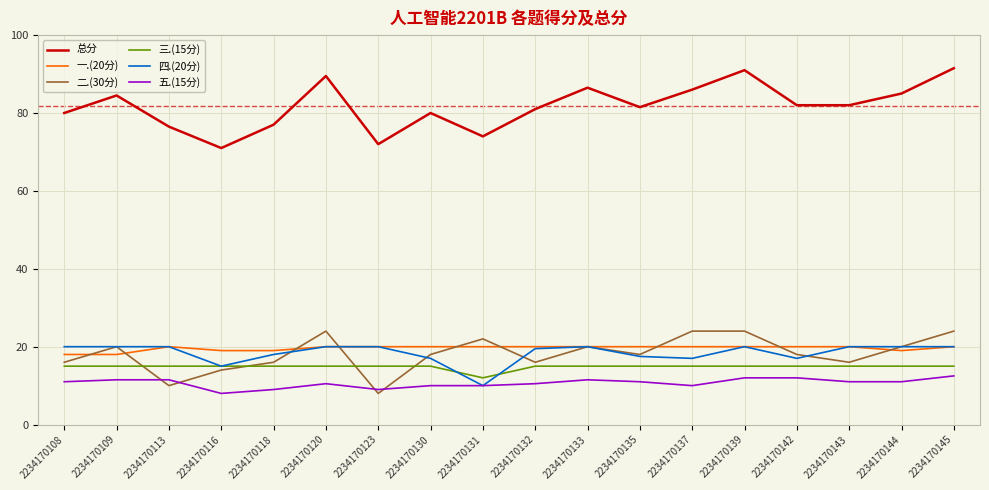

Reading left to right, what are all the values shown in this chart?

总分: 2234170108=80.0	2234170109=84.5	2234170113=76.5	2234170116=71.0	2234170118=77.0	2234170120=89.5	2234170123=72.0	2234170130=80.0	2234170131=74.0	2234170132=81.0	2234170133=86.5	2234170135=81.5	2234170137=86.0	2234170139=91.0	2234170142=82.0	2234170143=82.0	2234170144=85.0	2234170145=91.5
一.(20分): 2234170108=18.0	2234170109=18.0	2234170113=20.0	2234170116=19.0	2234170118=19.0	2234170120=20.0	2234170123=20.0	2234170130=20.0	2234170131=20.0	2234170132=20.0	2234170133=20.0	2234170135=20.0	2234170137=20.0	2234170139=20.0	2234170142=20.0	2234170143=20.0	2234170144=19.0	2234170145=20.0
二.(30分): 2234170108=16.0	2234170109=20.0	2234170113=10.0	2234170116=14.0	2234170118=16.0	2234170120=24.0	2234170123=8.0	2234170130=18.0	2234170131=22.0	2234170132=16.0	2234170133=20.0	2234170135=18.0	2234170137=24.0	2234170139=24.0	2234170142=18.0	2234170143=16.0	2234170144=20.0	2234170145=24.0
三.(15分): 2234170108=15.0	2234170109=15.0	2234170113=15.0	2234170116=15.0	2234170118=15.0	2234170120=15.0	2234170123=15.0	2234170130=15.0	2234170131=12.0	2234170132=15.0	2234170133=15.0	2234170135=15.0	2234170137=15.0	2234170139=15.0	2234170142=15.0	2234170143=15.0	2234170144=15.0	2234170145=15.0
四.(20分): 2234170108=20.0	2234170109=20.0	2234170113=20.0	2234170116=15.0	2234170118=18.0	2234170120=20.0	2234170123=20.0	2234170130=17.0	2234170131=10.0	2234170132=19.5	2234170133=20.0	2234170135=17.5	2234170137=17.0	2234170139=20.0	2234170142=17.0	2234170143=20.0	2234170144=20.0	2234170145=20.0
五.(15分): 2234170108=11.0	2234170109=11.5	2234170113=11.5	2234170116=8.0	2234170118=9.0	2234170120=10.5	2234170123=9.0	2234170130=10.0	2234170131=10.0	2234170132=10.5	2234170133=11.5	2234170135=11.0	2234170137=10.0	2234170139=12.0	2234170142=12.0	2234170143=11.0	2234170144=11.0	2234170145=12.5